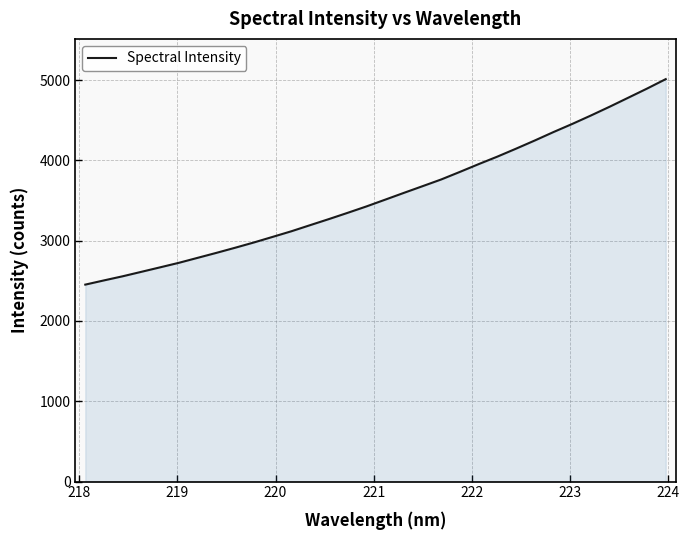

What is the maximum value shown in the chart?

5011.5